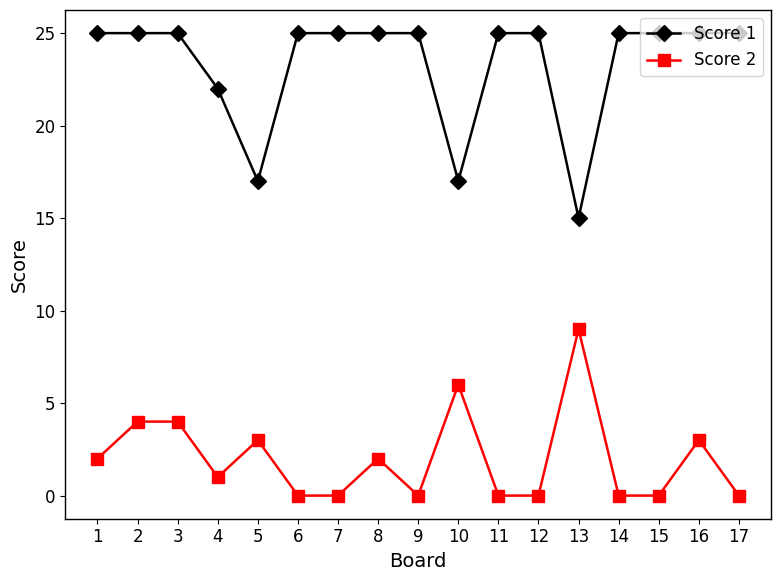

How many series are shown in this chart?

2